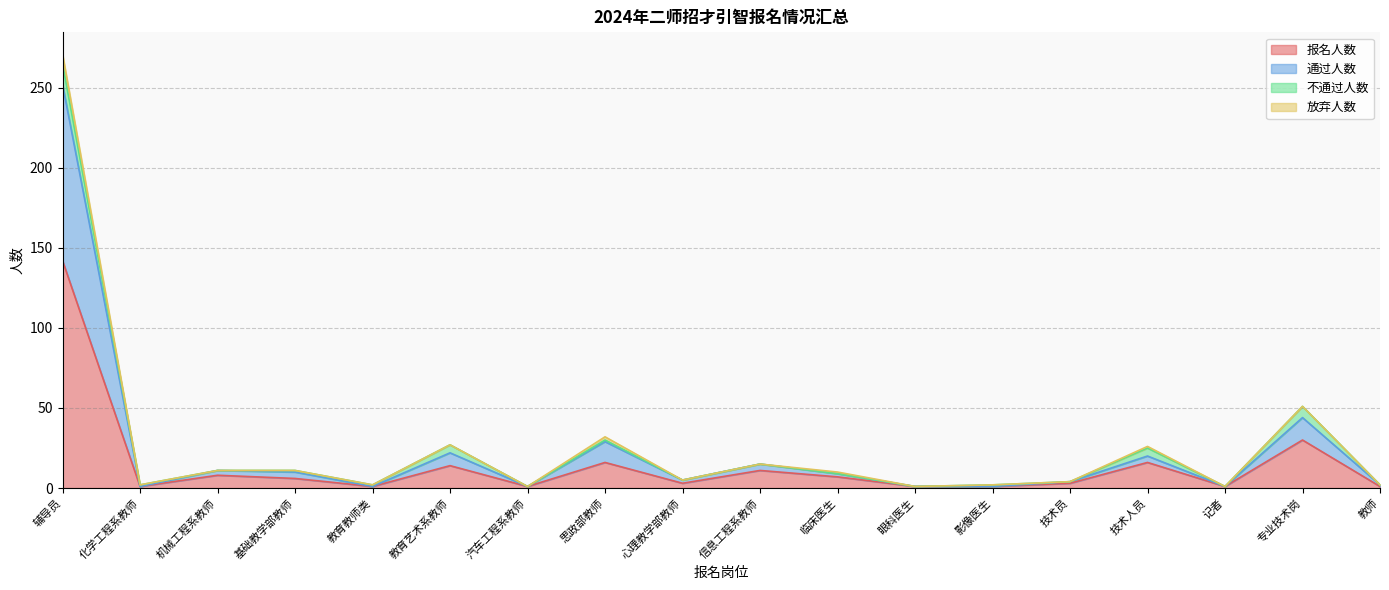

What is the label of the 7th point from the left?

汽车工程系教师